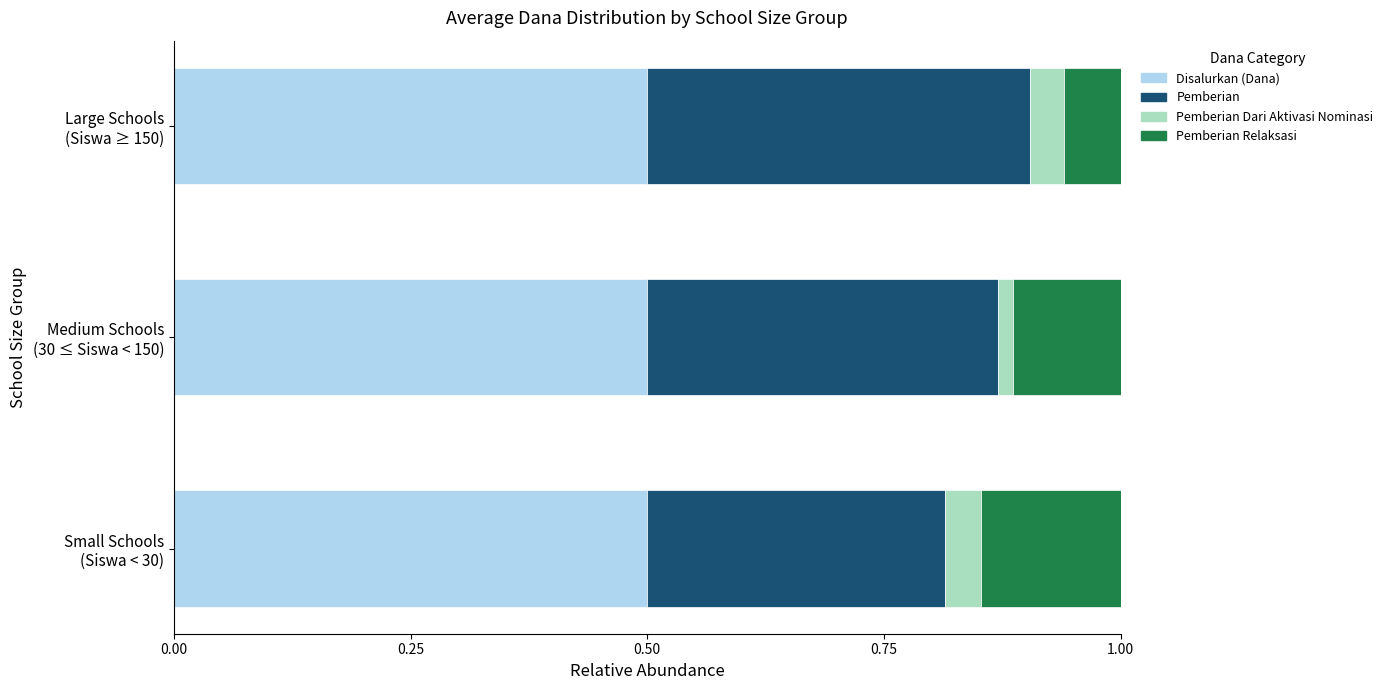

What is the maximum value for Disalurkan (Dana)?

0.5